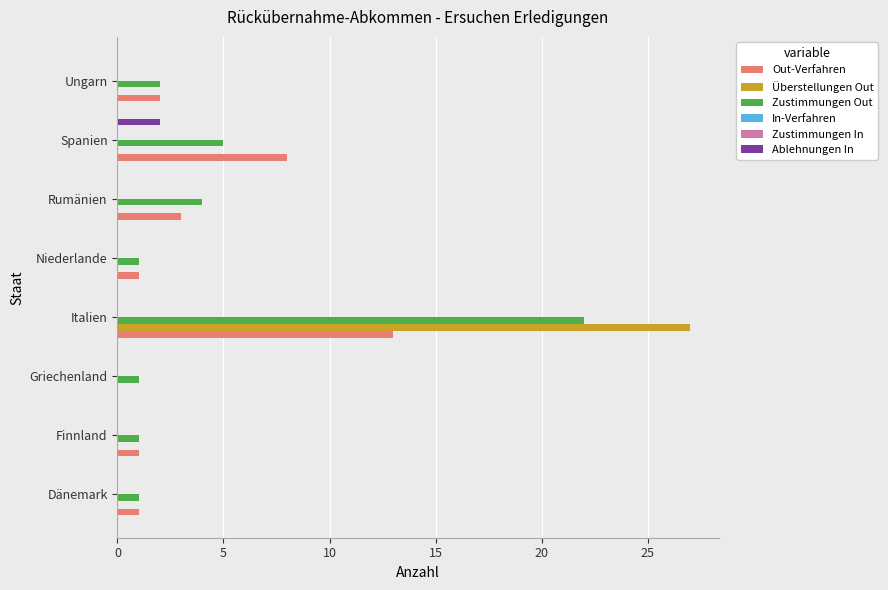

Rank the series at 25 from highest to lowest value.

Zustimmungen Out, Out-Verfahren, In-Verfahren, Zustimmungen In, Überstellungen Out, Ablehnungen In